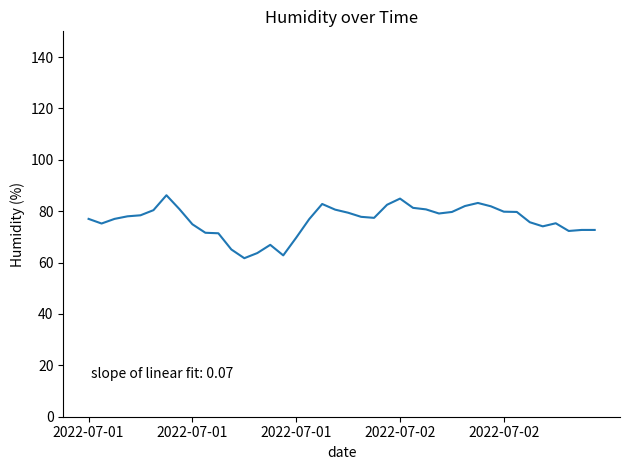

What is the greatest value displayed?

86.2